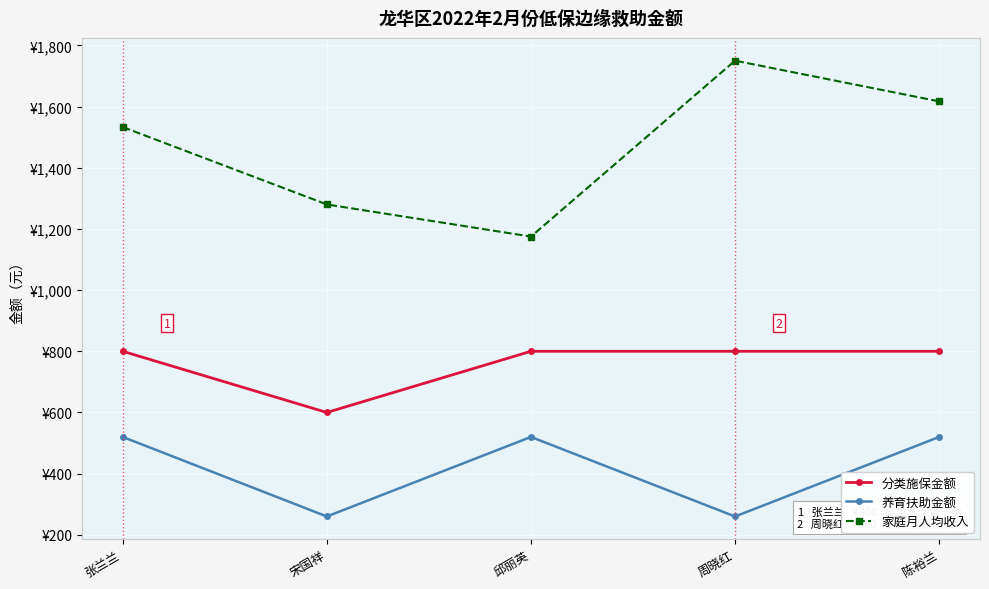

Rank the series by their average value, from highest to lowest.

家庭月人均收入, 分类施保金额, 养育扶助金额